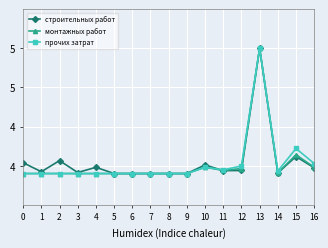

At which category is the sum across all series the highest?

13